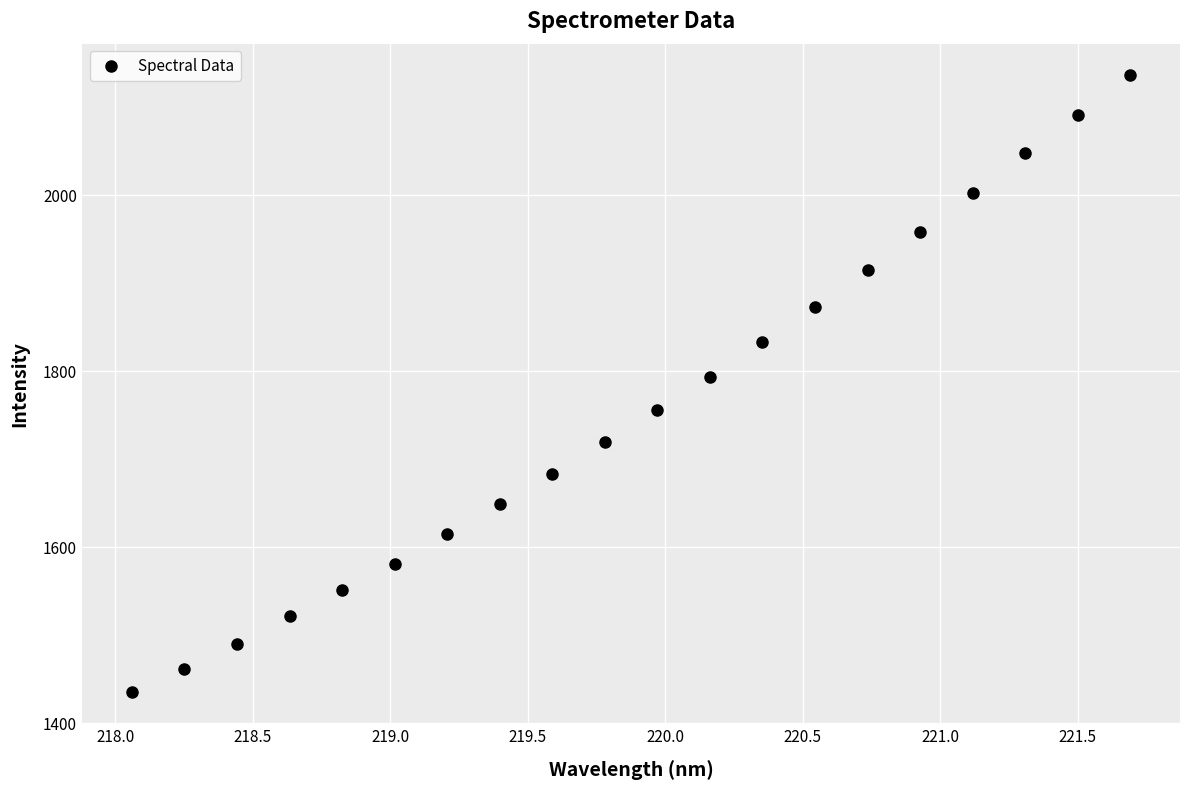

What Y value in the scatter plot is closest to 1785?

1792.9